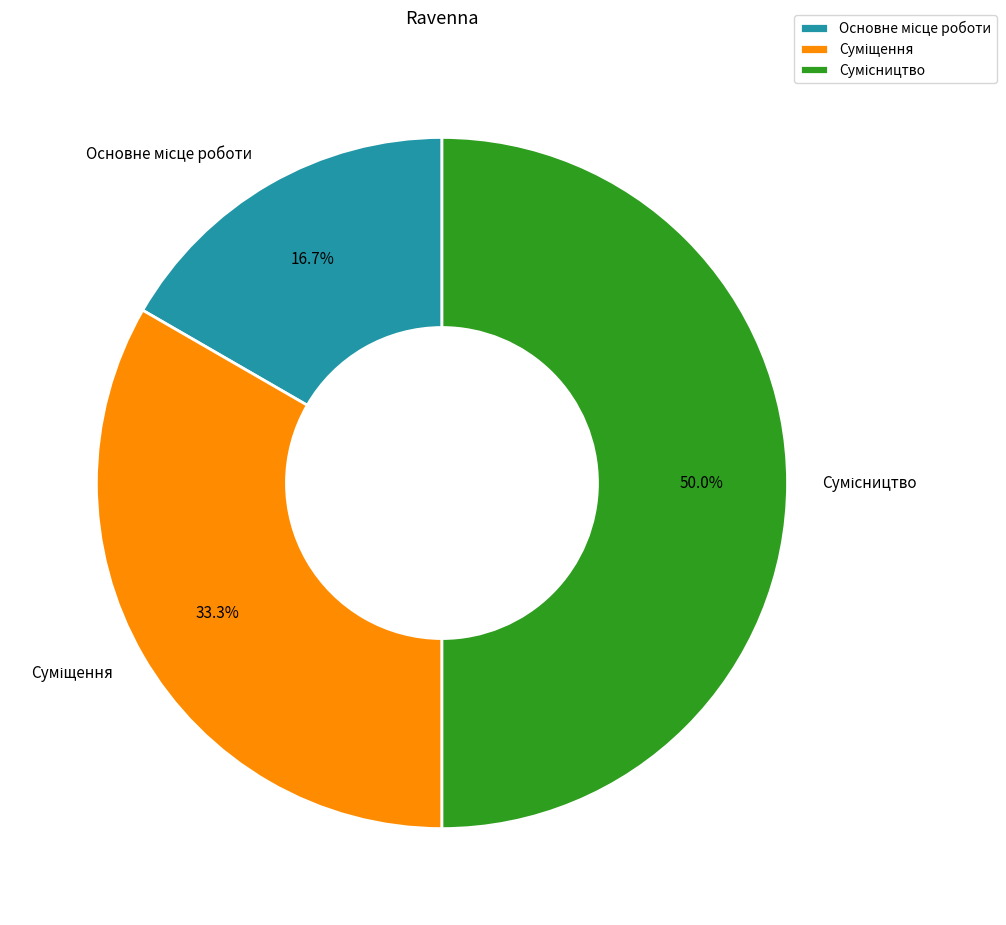

Approximately how many times larger is the value at Суміщення compared to Основне місце роботи?

2.0